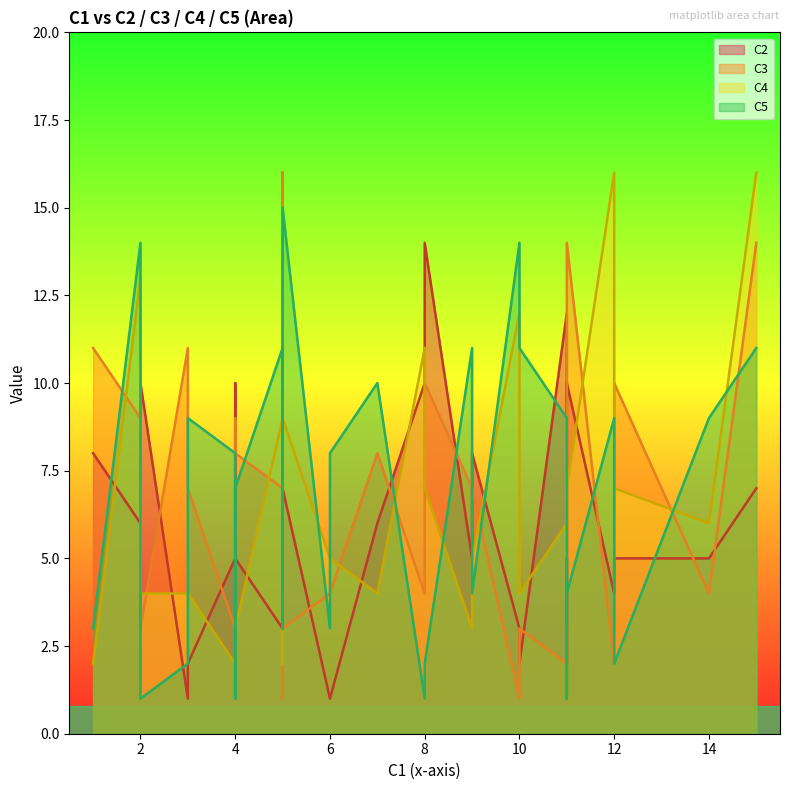

What is the difference between the second highest and second lowest values in the C2 series?

13